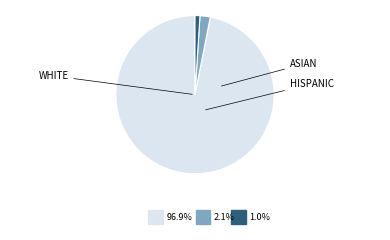

Count the number of slices in the pie.

3